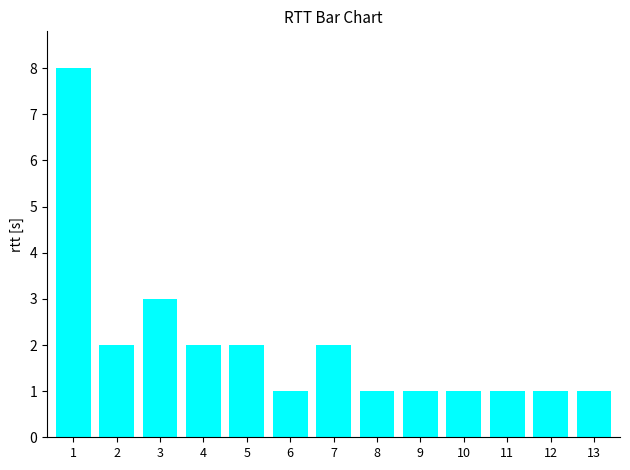

At which category does the chart reach its peak across all series?

1